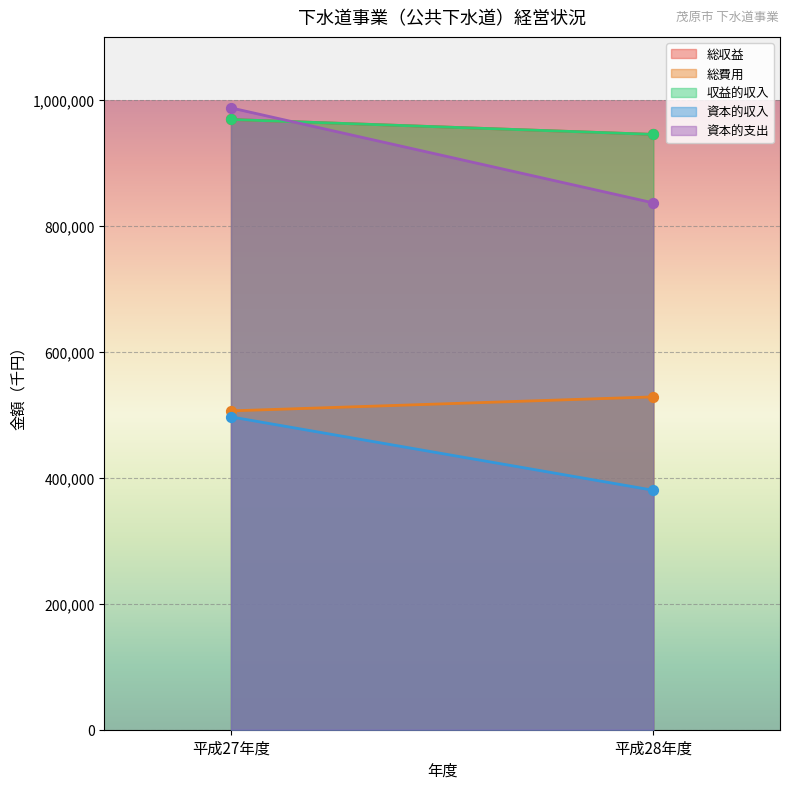

What are all the series names shown in the legend?

総収益, 総費用, 収益的収入, 資本的収入, 資本的支出